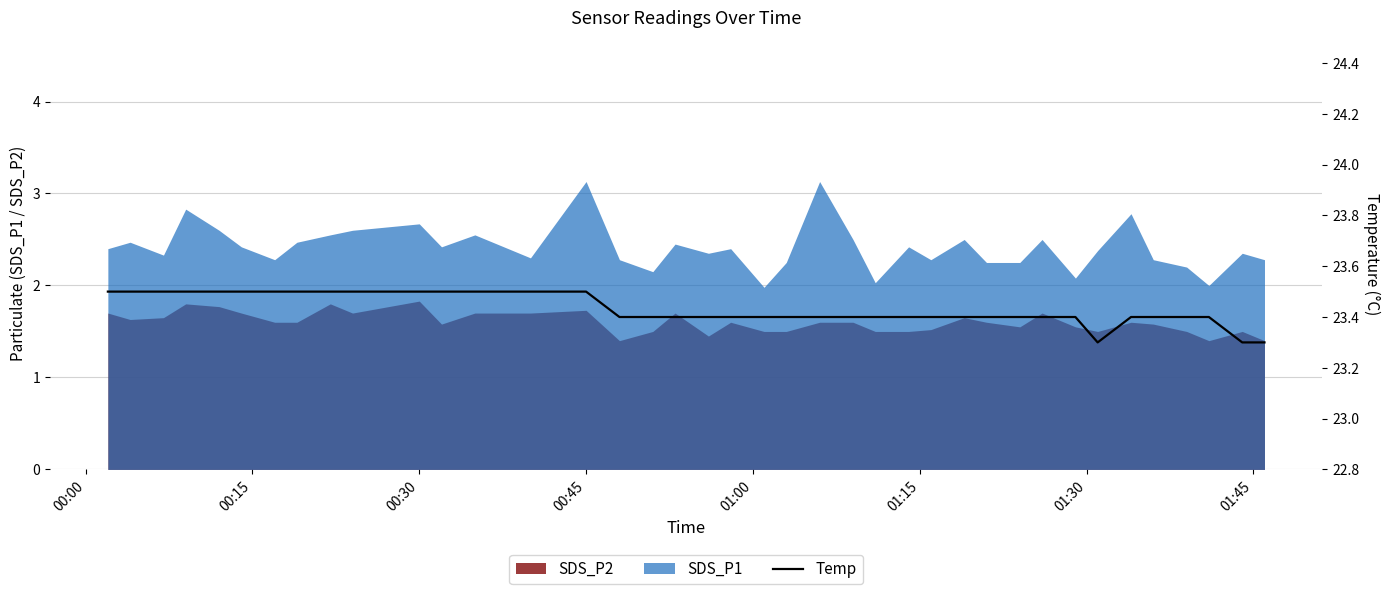

True or false: SDS_P1 and SDS_P2 cross at least once.

False